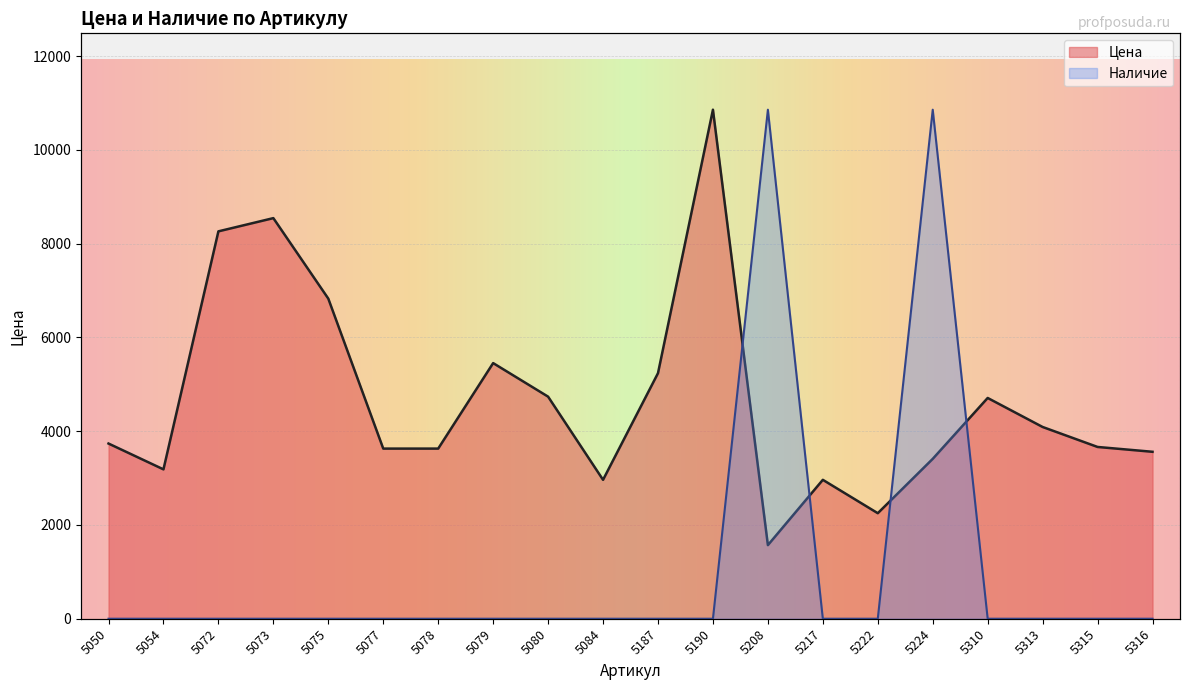

Where do Наличие and Цена first cross each other?

5190 and 5208